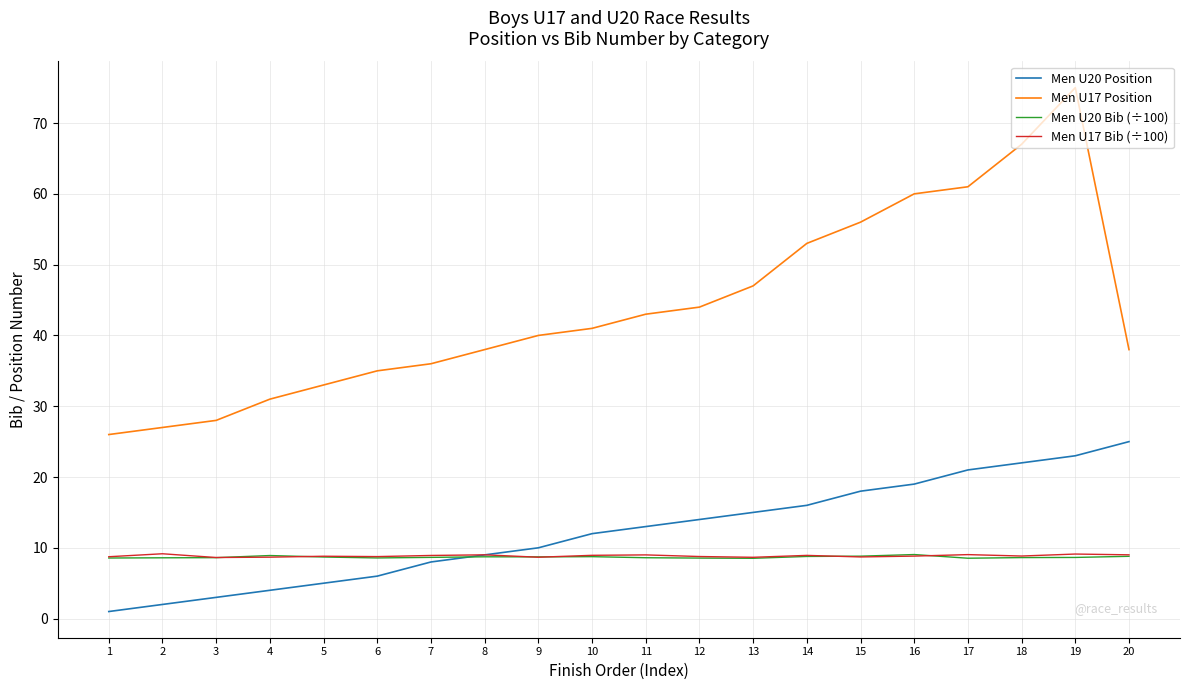

True or false: Men U17 Bib (÷100) has a value of 9.0 at 17.

True